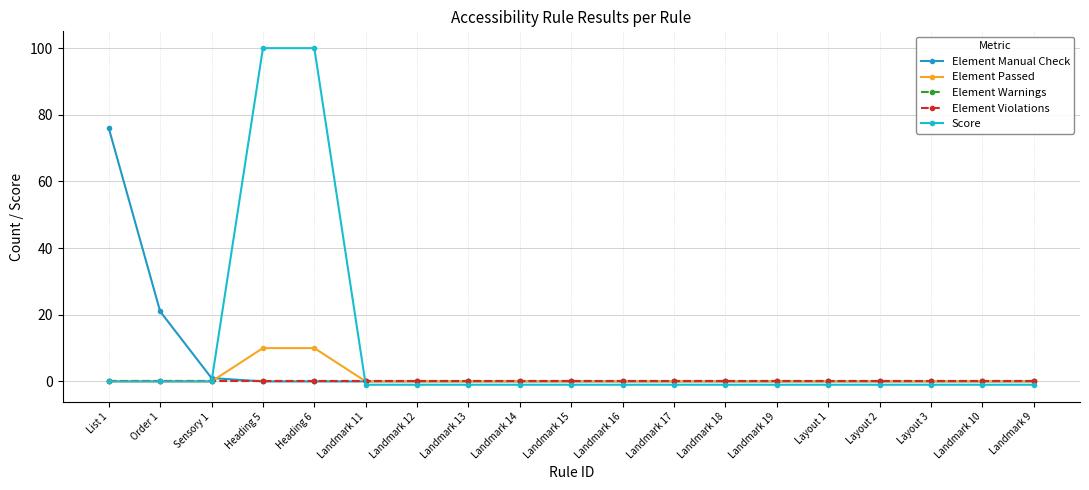

Where is Element Violations nearest to the value 0?

List 1